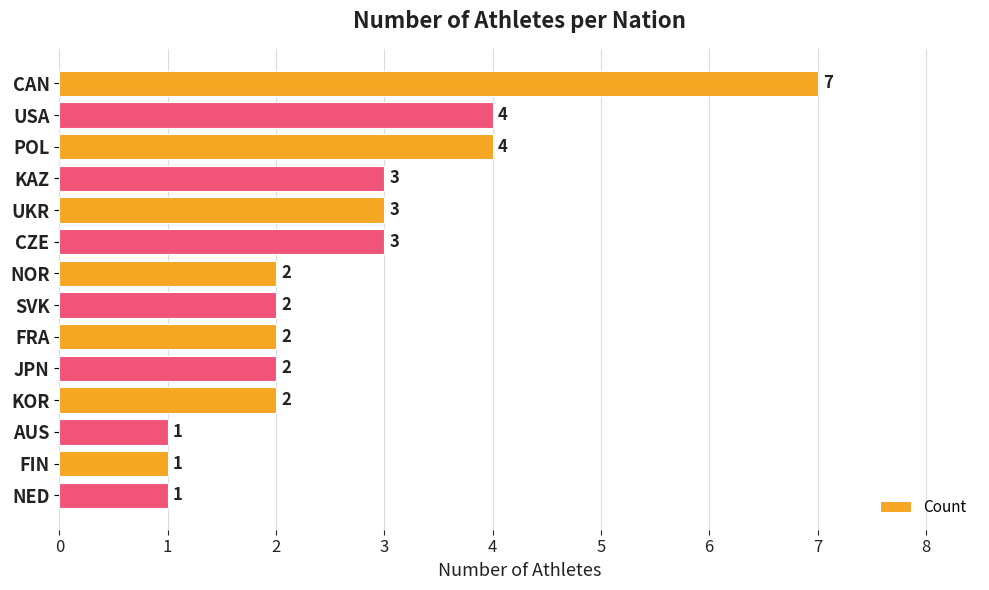

What is the average value?

3